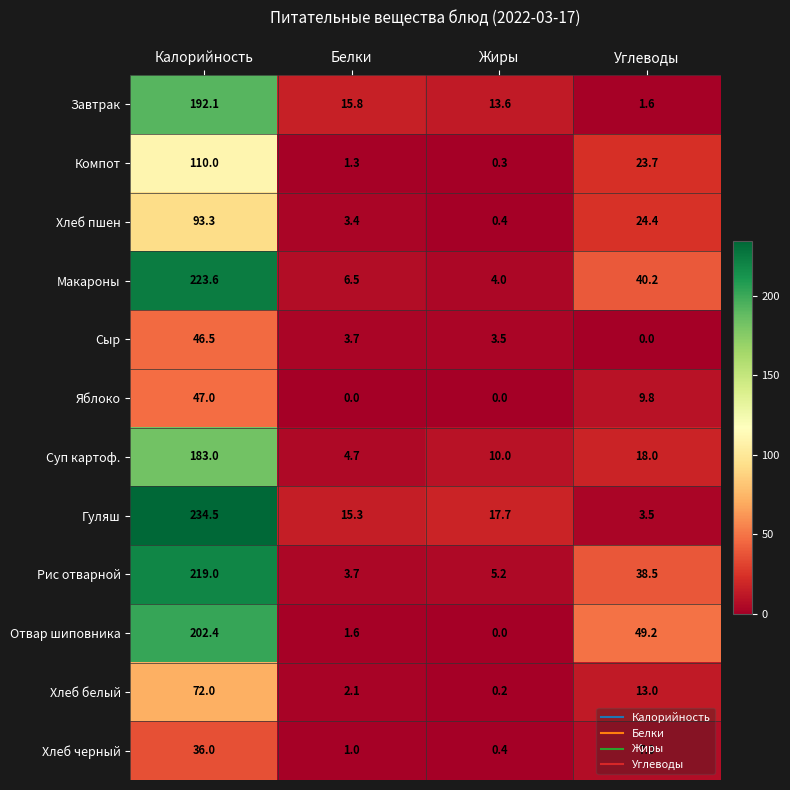

What is the approximate value of Суп картоф. at Белки?

4.7